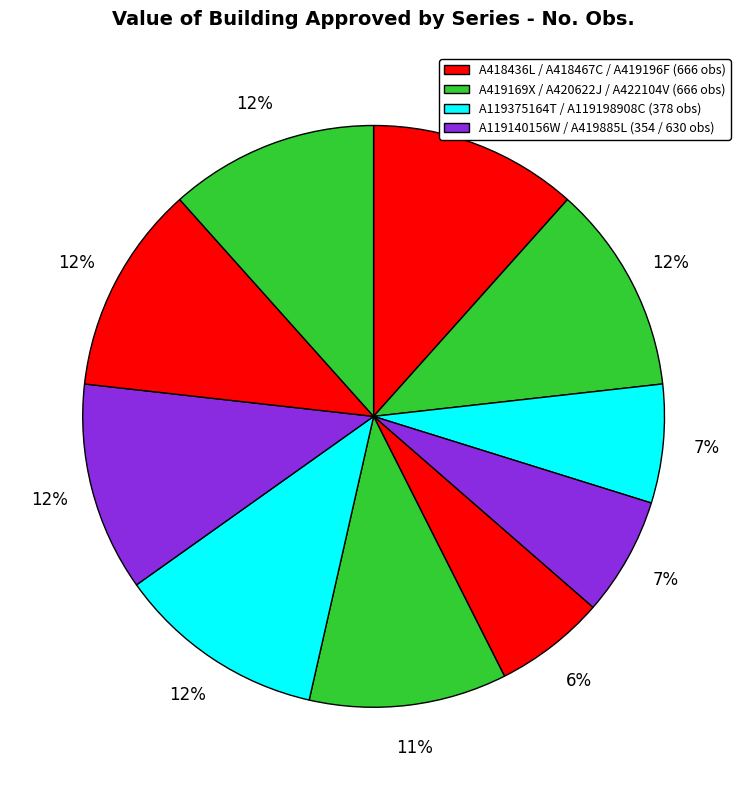

Rank the categories by value from highest to lowest.

A418436L, A419169X, A420622J, A422104V, A418467C, A419196F, A419885L, A119375164T, A119198908C, A119140156W